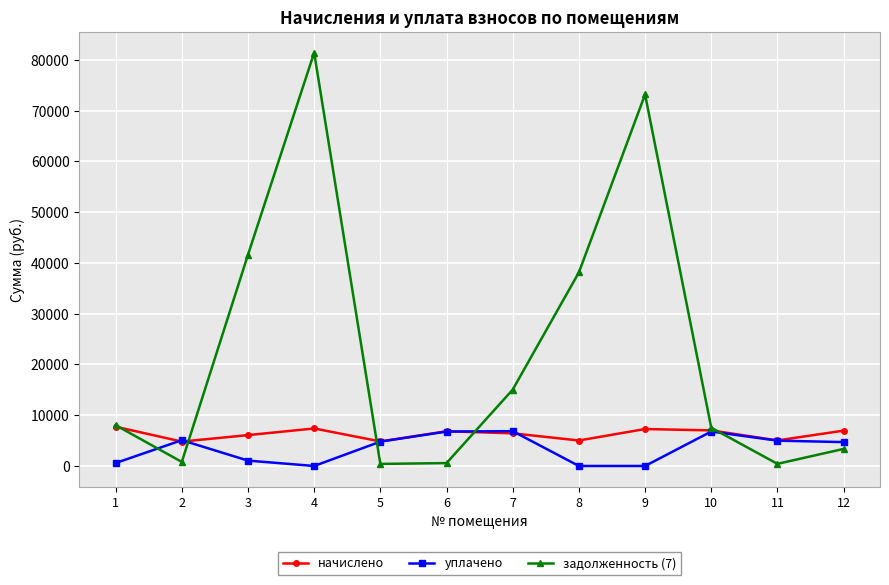

What is the total value across all series at 2?

10684.7